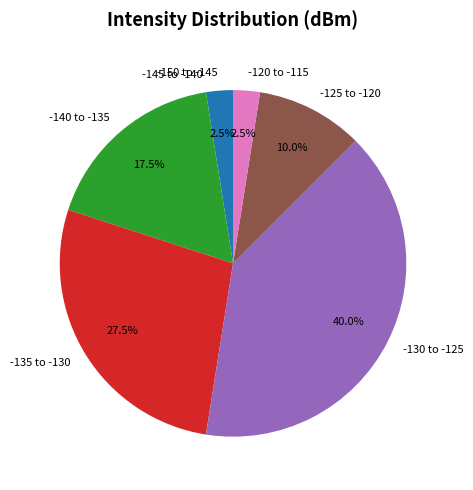

Does -140 to -135 account for over 50% of the chart?

No